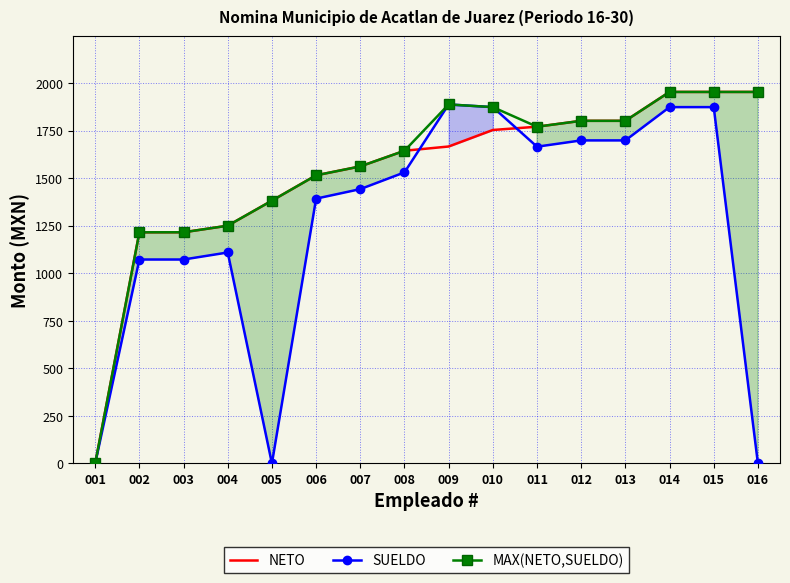

How many values in SUELDO are above zero?

13